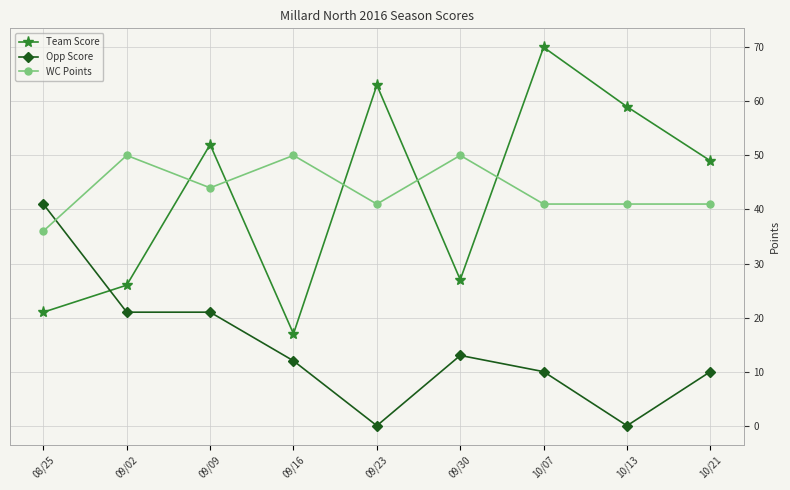

Reading left to right, extract all data points from this chart.

Team Score: 08/25=21	09/02=26	09/09=52	09/16=17	09/23=63	09/30=27	10/07=70	10/13=59	10/21=49
Opp Score: 08/25=41	09/02=21	09/09=21	09/16=12	09/23=0	09/30=13	10/07=10	10/13=0	10/21=10
WC Points: 08/25=36	09/02=50	09/09=44	09/16=50	09/23=41	09/30=50	10/07=41	10/13=41	10/21=41